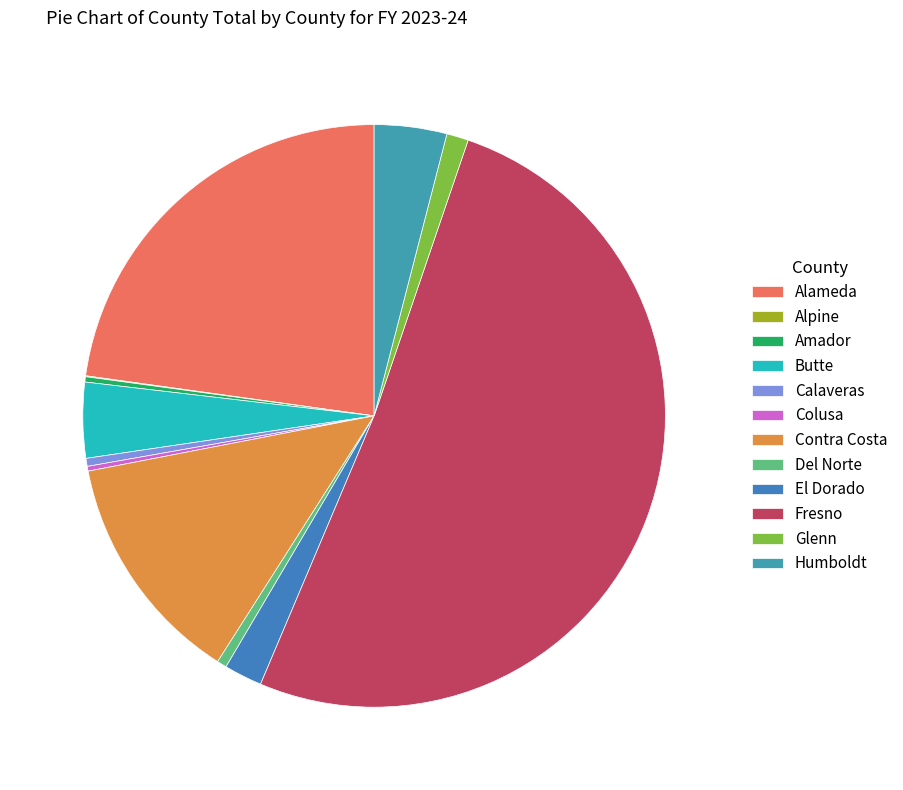

Is it true that El Dorado is 1% of the pie?

False